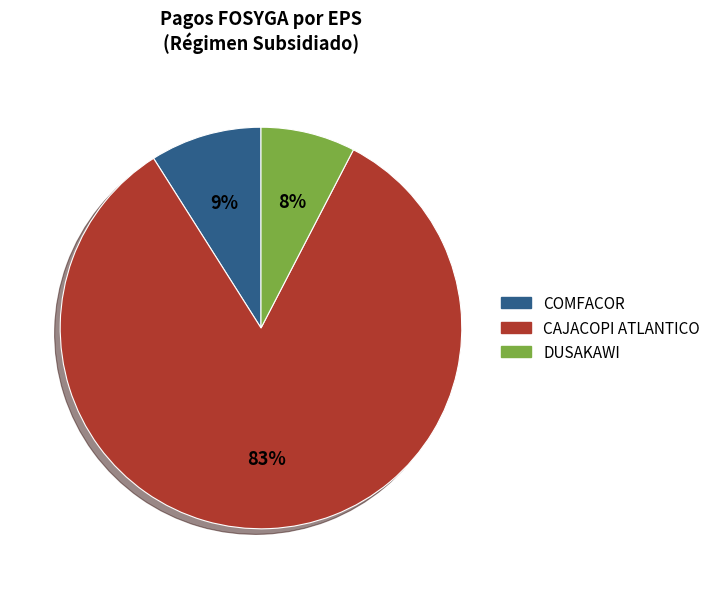

Which has a higher value, CAJACOPI ATLANTICO or COMFACOR?

CAJACOPI ATLANTICO